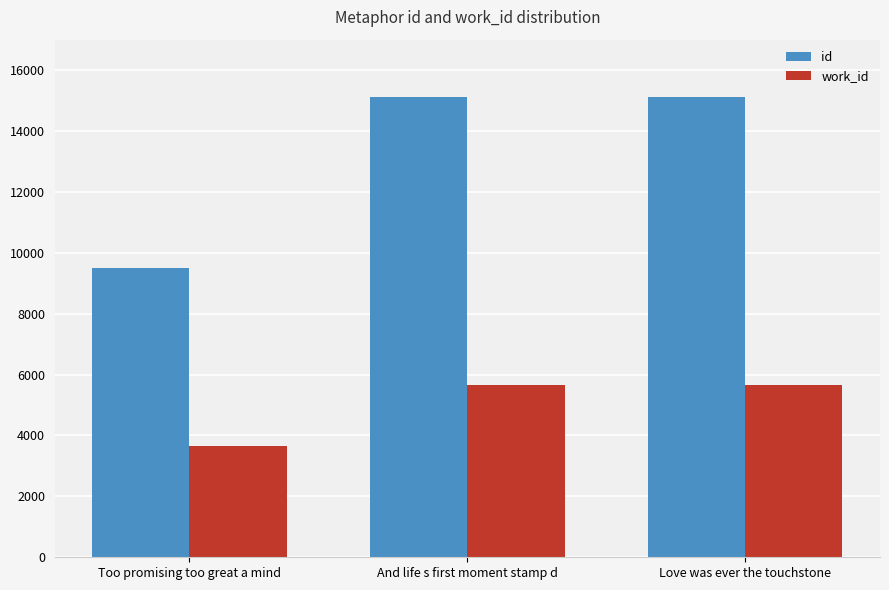

What is the highest value of the id series?

15133